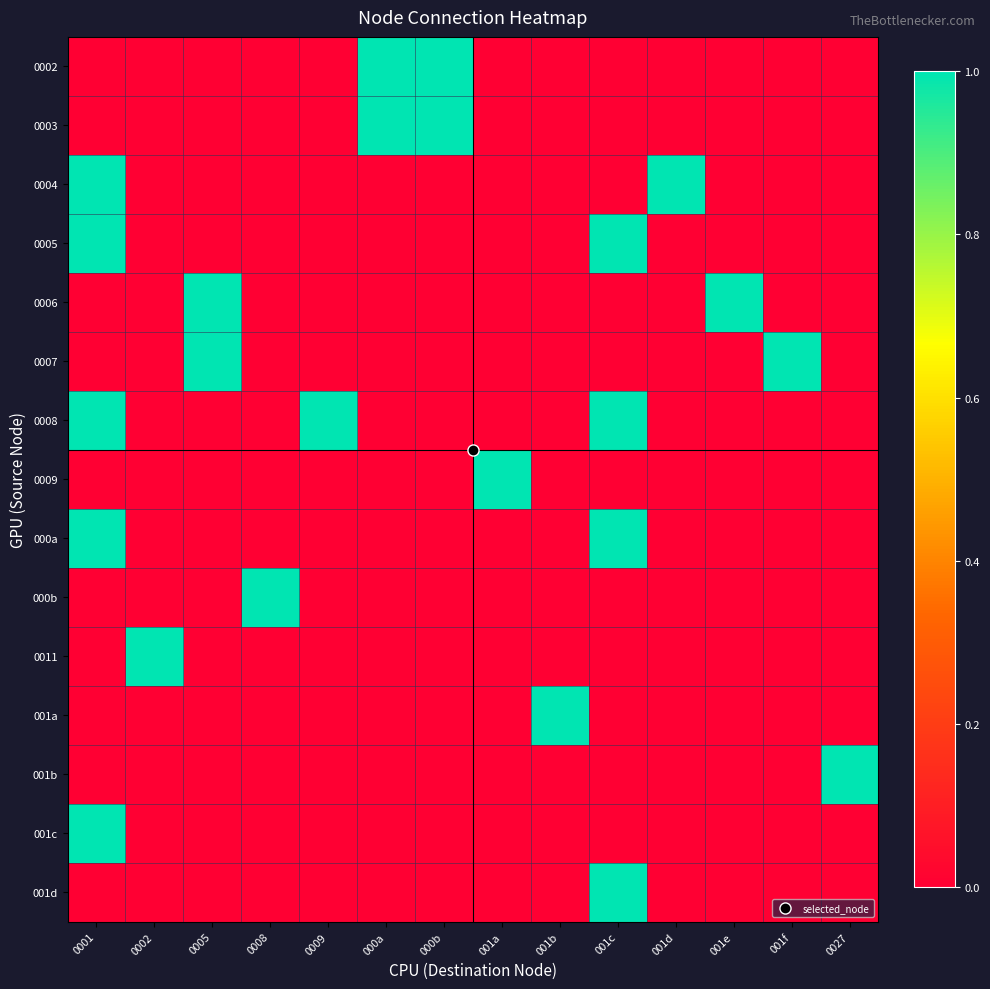

How many data points does each series have?

14